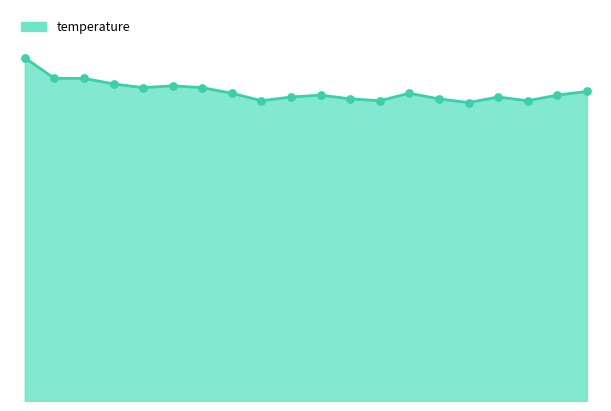

Does the chart have visible grid lines?

No